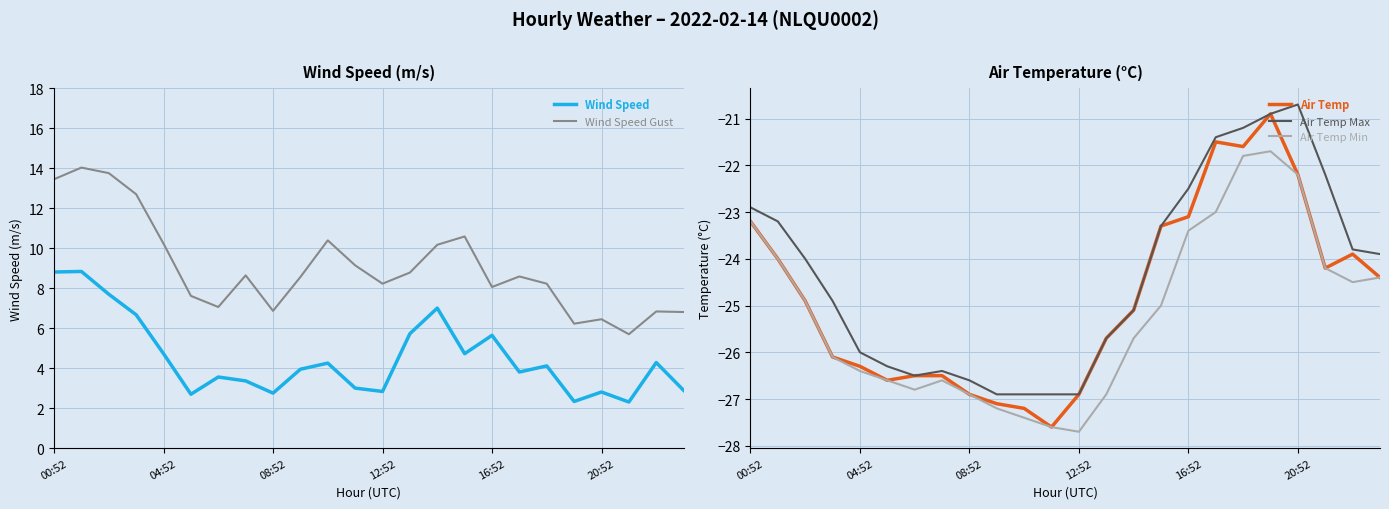

The Air Temp Max series shows -22.2 at 21. True or false?

True